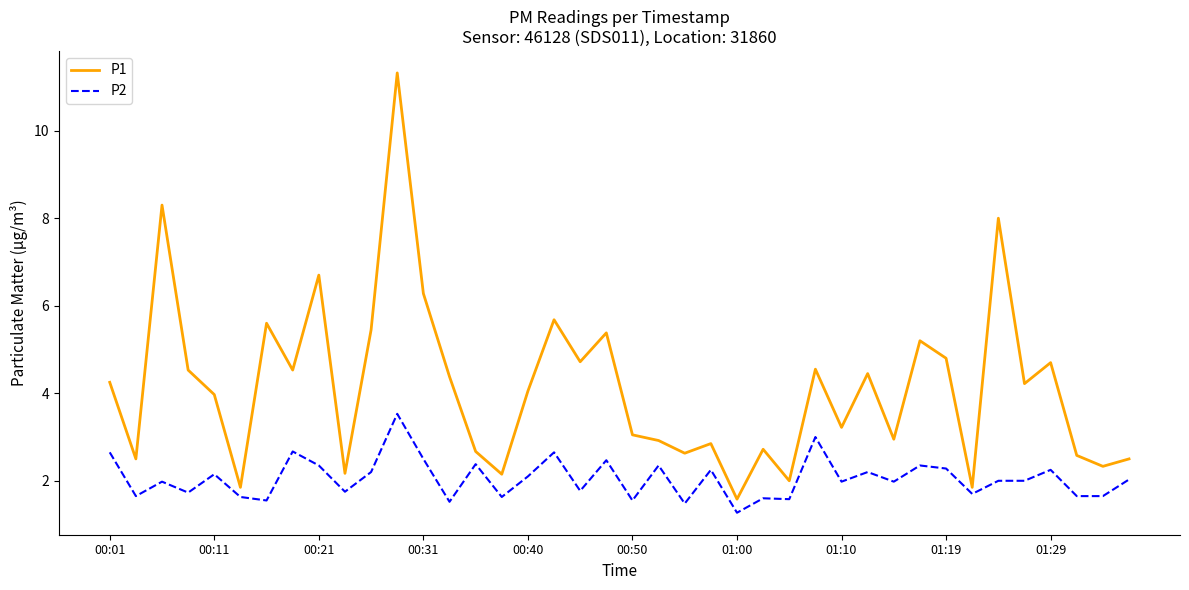

How many interior local valleys does the P1 series have?

14